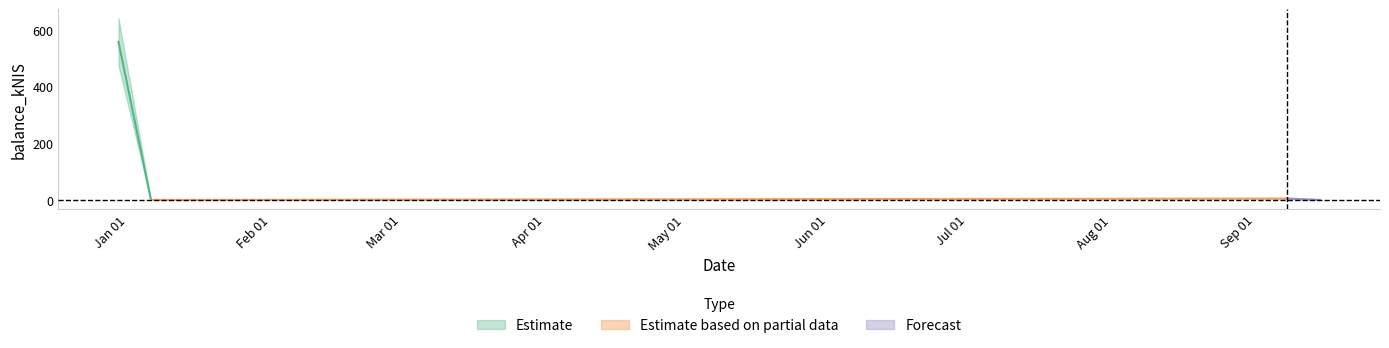

What is the average value?

140.4